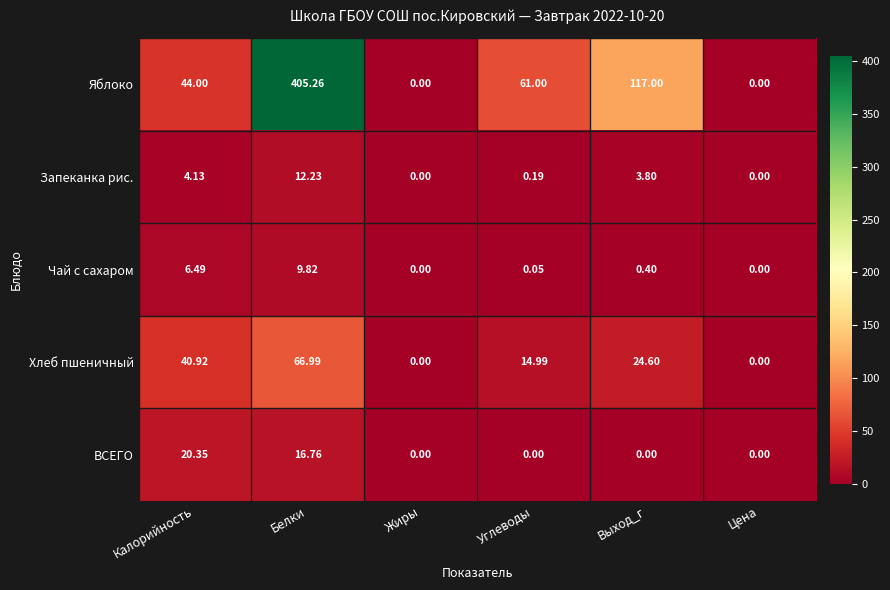

Which series has the widest spread of values?

Яблоко